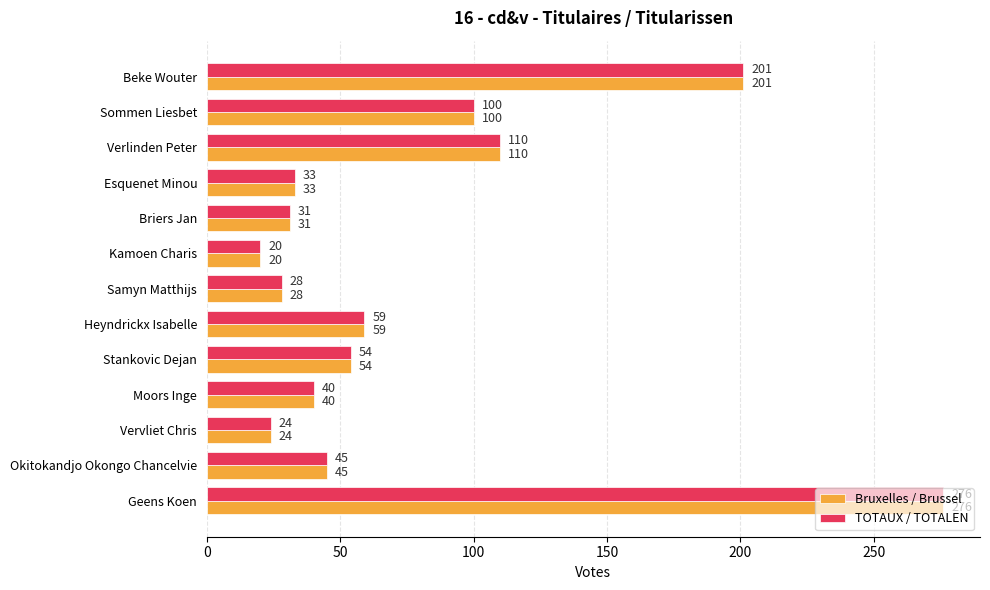

Is it true that Bruxelles / Brussel equals 34 at Vervliet Chris?

False